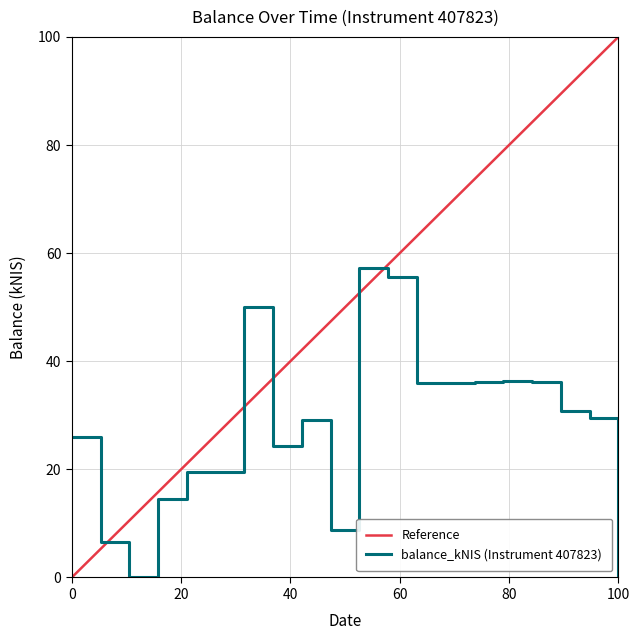

What is the highest value of the balance_kNIS (Instrument 407823) series?

57.2